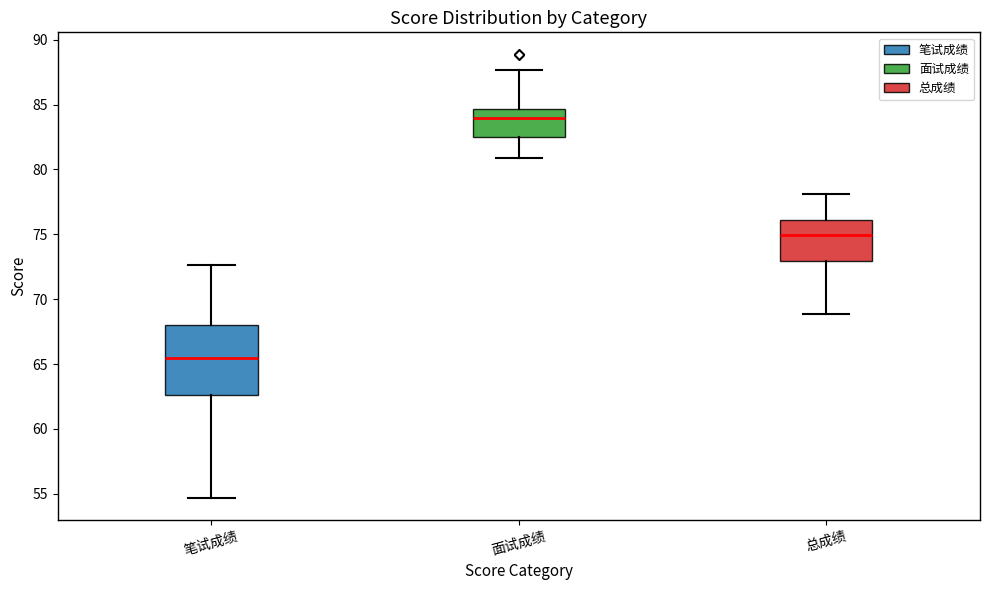

Reading left to right, transcribe this box plot: for each box, give where its median line is, the range the box spans, and where its two whiskers end, as read against the y-axis. The values are not printed on the chart, so give them approximately, as read against the axis.

笔试成绩: median 65.5, box 62.5 to 68.0, whiskers 54.5 to 72.5
面试成绩: median 84.0, box 82.5 to 84.5, whiskers 81.0 to 87.5
总成绩: median 75.0, box 73.0 to 76.0, whiskers 69.0 to 78.0